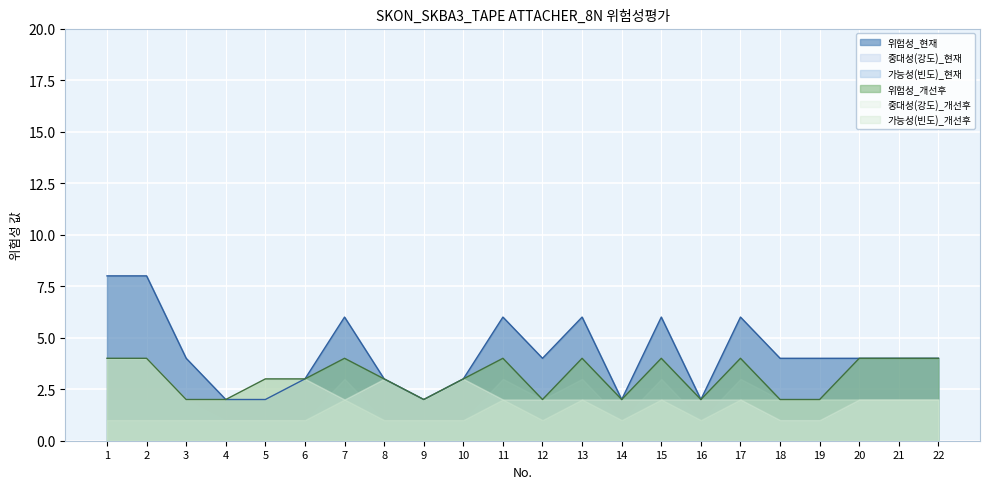

What are all the series names shown in the legend?

위험성_현재, 중대성(강도)_현재, 가능성(빈도)_현재, 위험성_개선후, 중대성(강도)_개선후, 가능성(빈도)_개선후